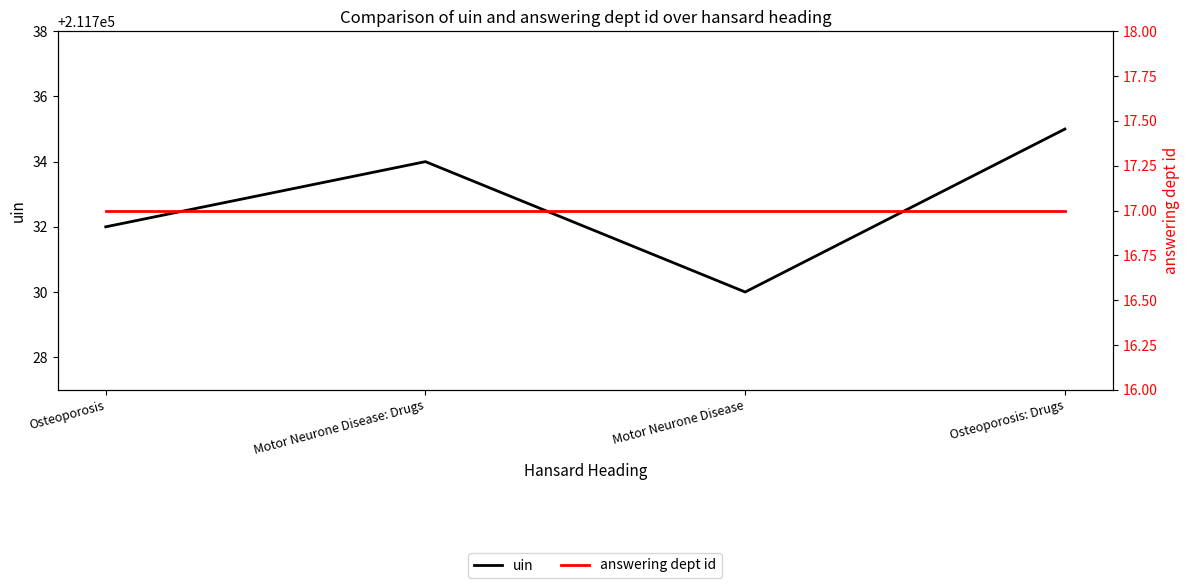

What are all the series names shown in the legend?

uin, answering dept id